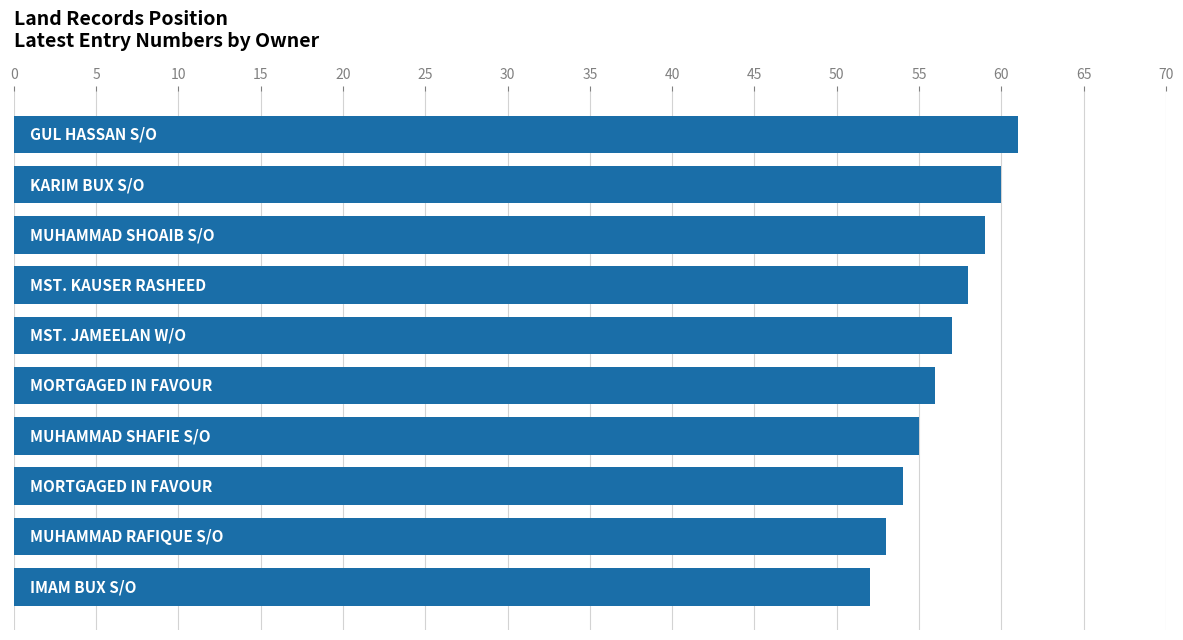

Are the bars horizontal?

Yes